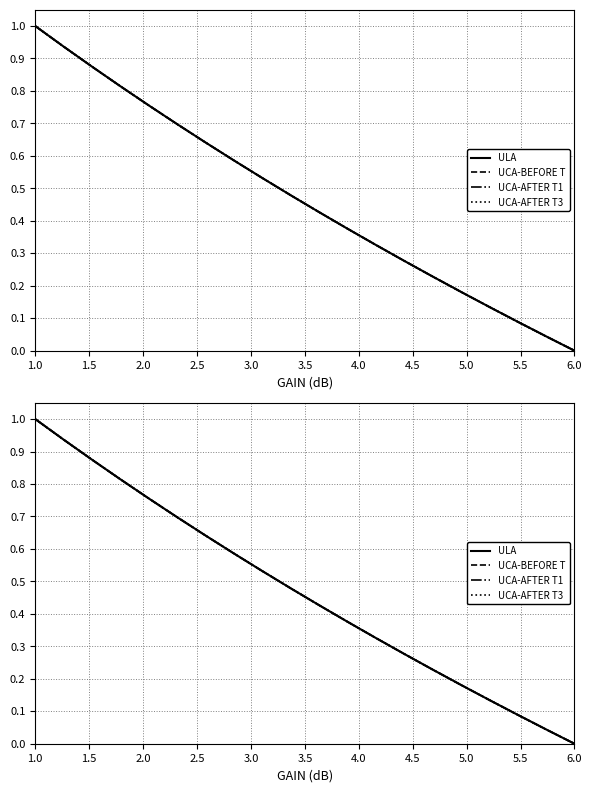

Which series has the largest total across all categories?

ULA